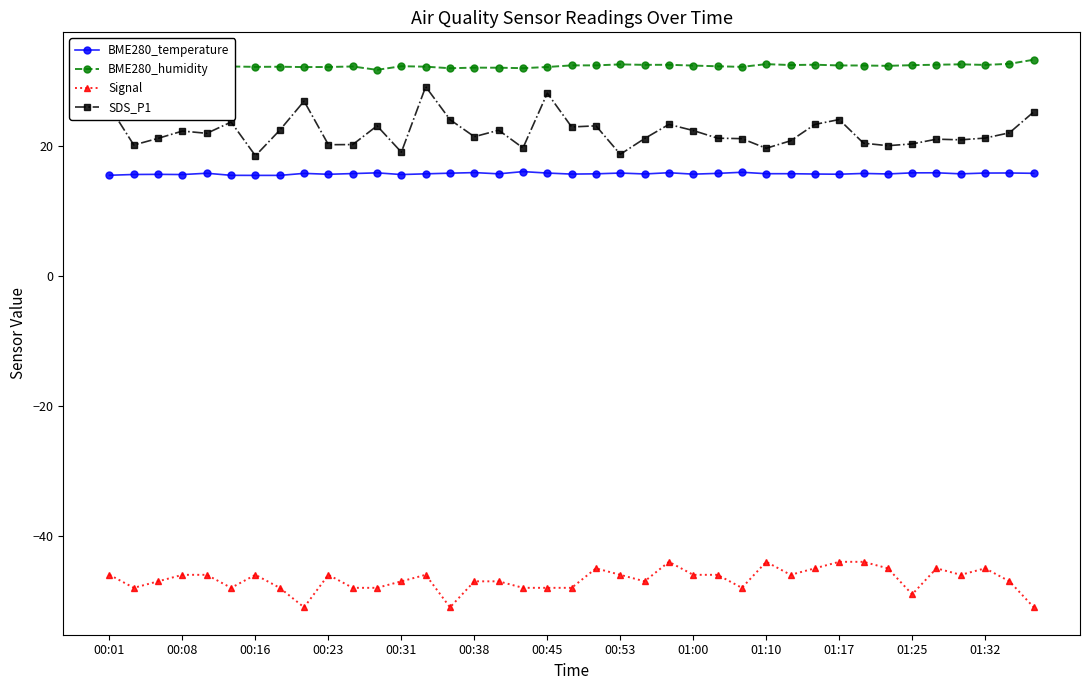

Which series has the widest spread of values?

SDS_P1